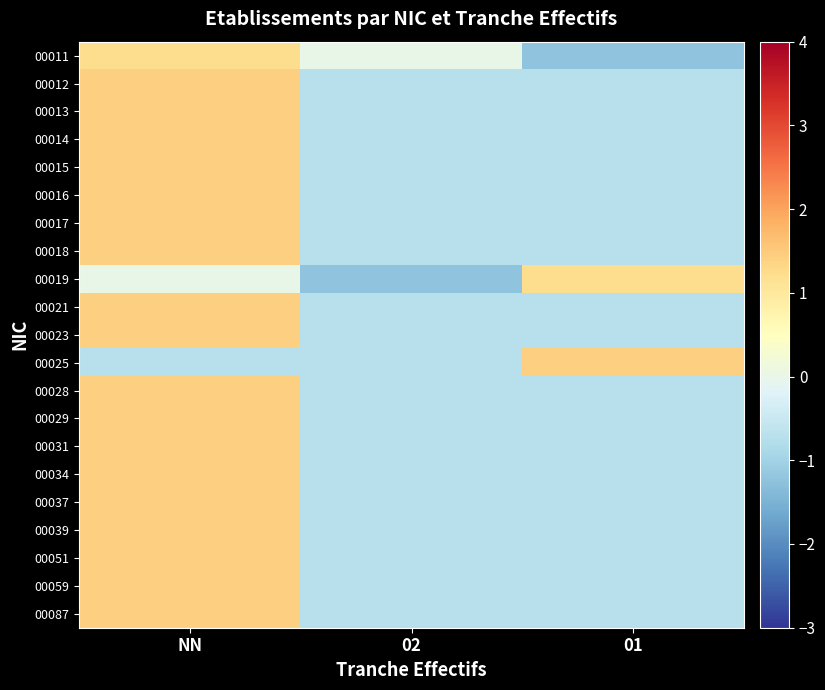

Rank the series at 01 from lowest to highest value.

00011, 00012, 00013, 00014, 00015, 00016, 00017, 00018, 00021, 00023, 00028, 00029, 00031, 00034, 00037, 00039, 00051, 00059, 00087, 00019, 00025